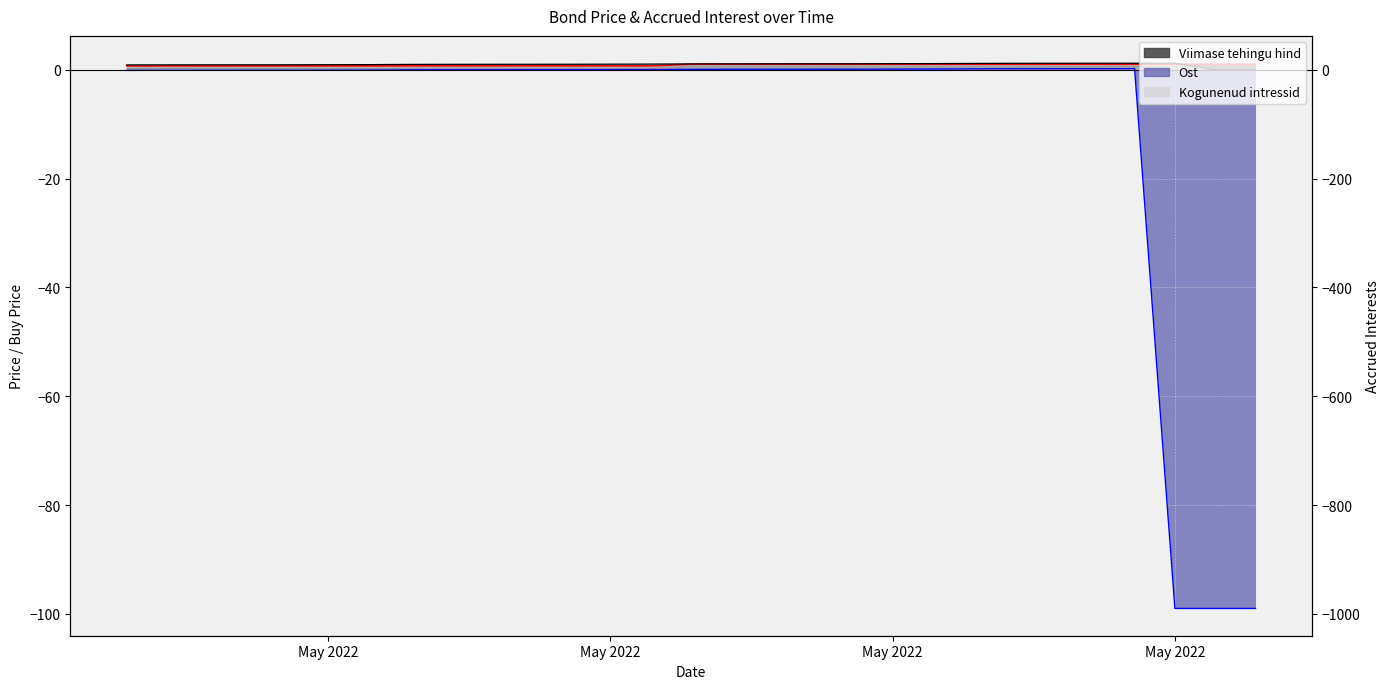

The value of Viimase tehingu hind at 2022-05-06 is 0.3. True or false?

False